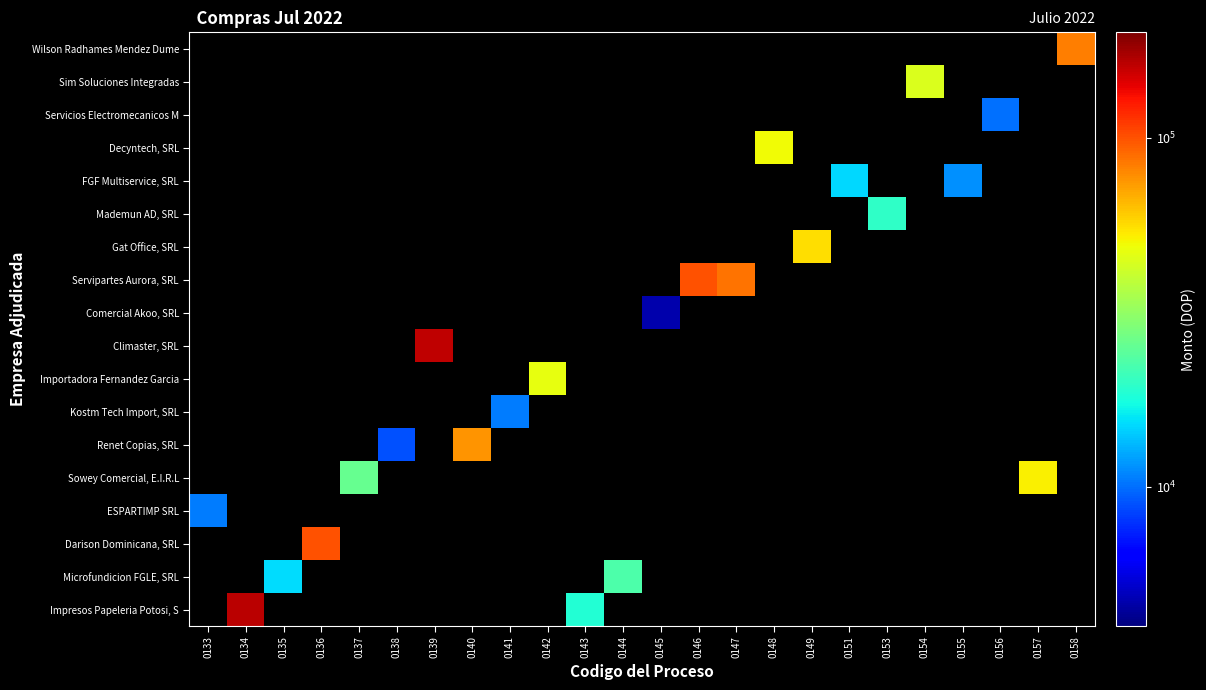

Count the number of data series in this chart.

18